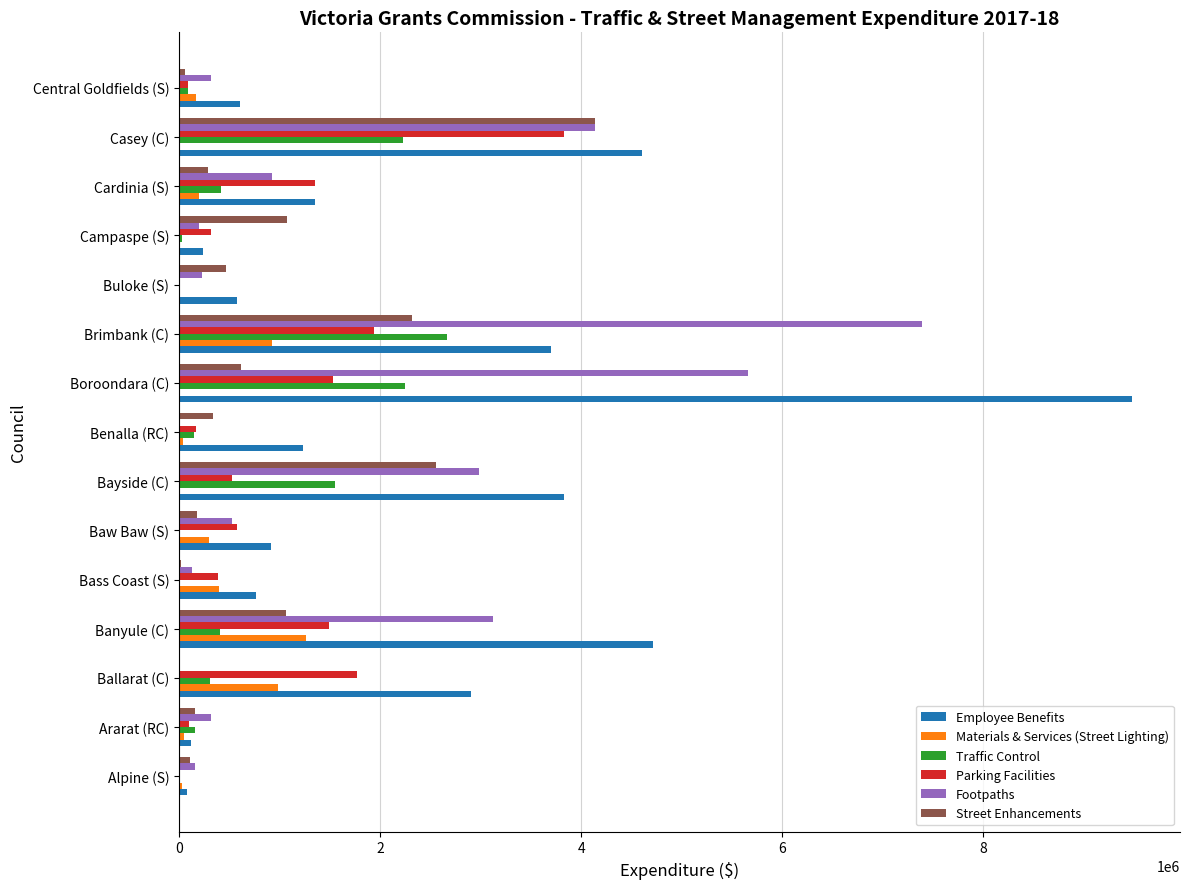

Which series has the largest total across all categories?

Employee Benefits